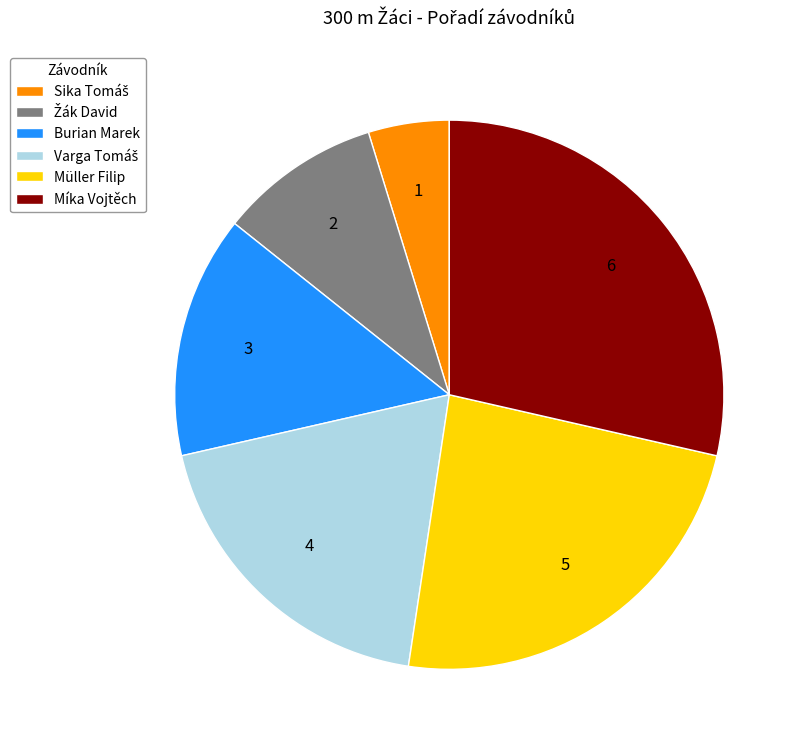

The Müller Filip slice represents 24% of the pie. True or false?

True